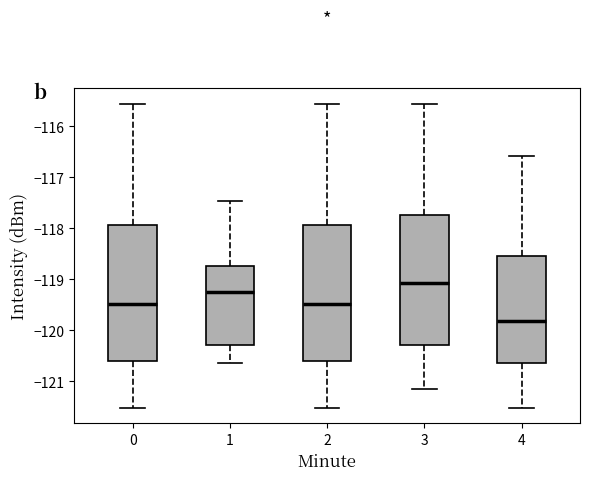

Which box has the lowest median line?

4